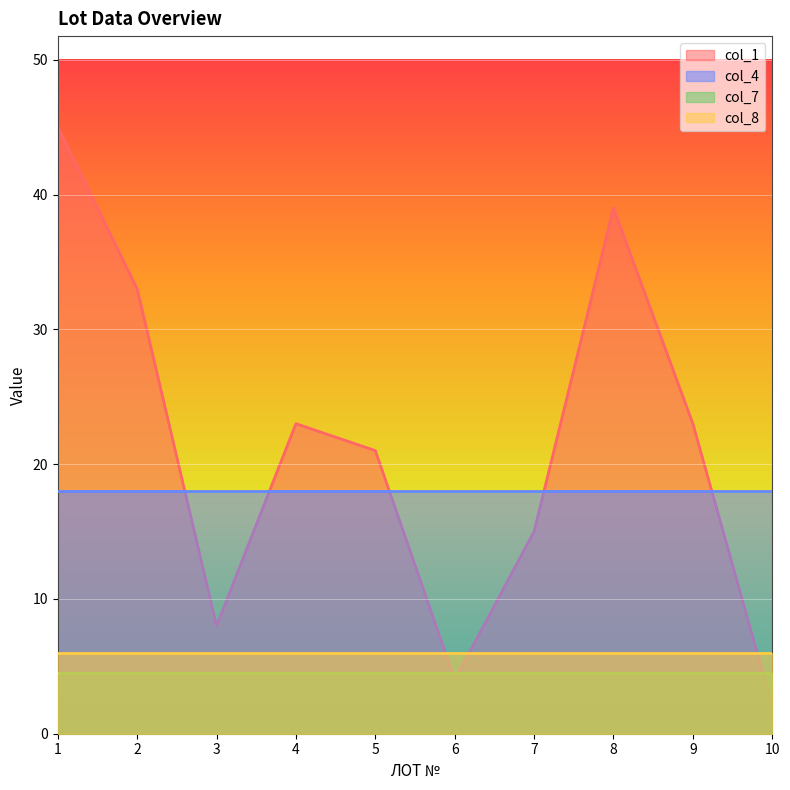

What are all the series names shown in the legend?

col_1, col_4, col_7, col_8